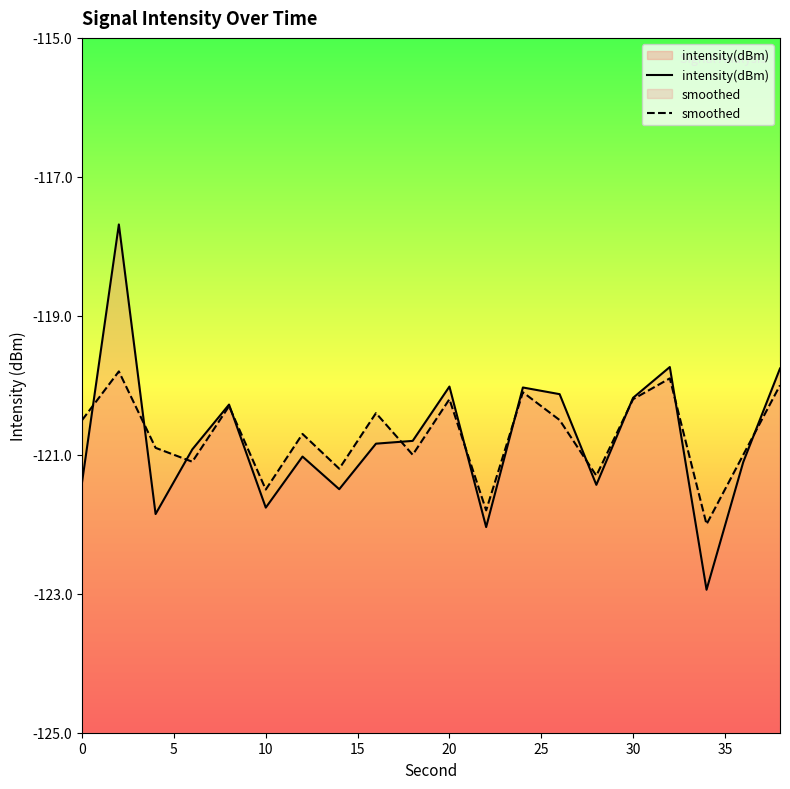

List the series in order of their peak value, highest first.

intensity(dBm), smoothed